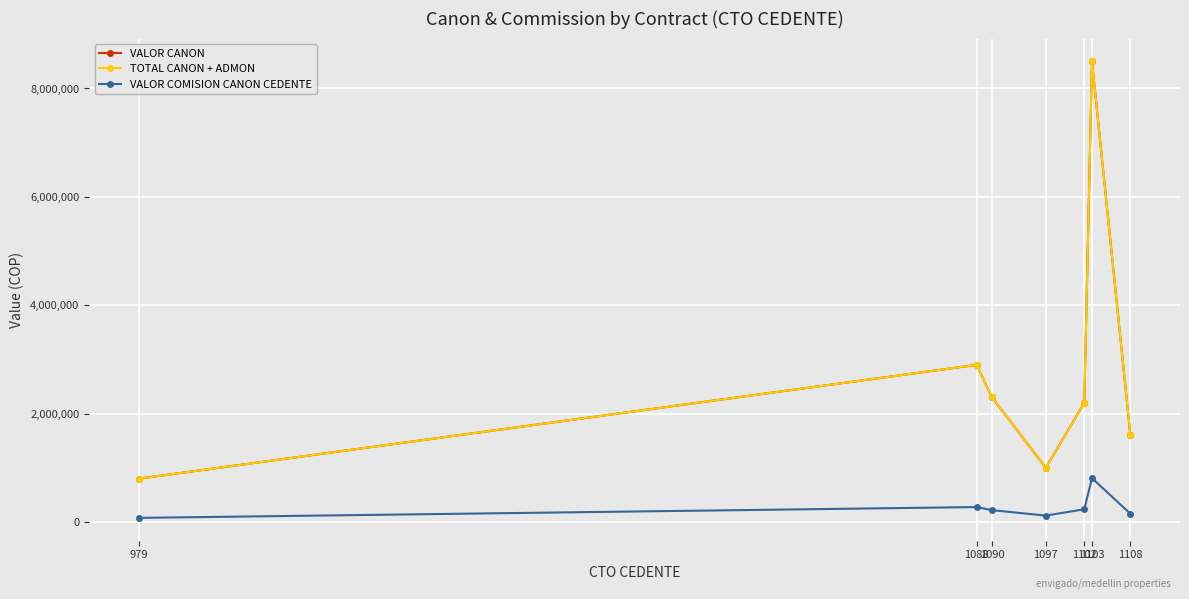

What is the difference between the highest and lowest values at 979?

723840